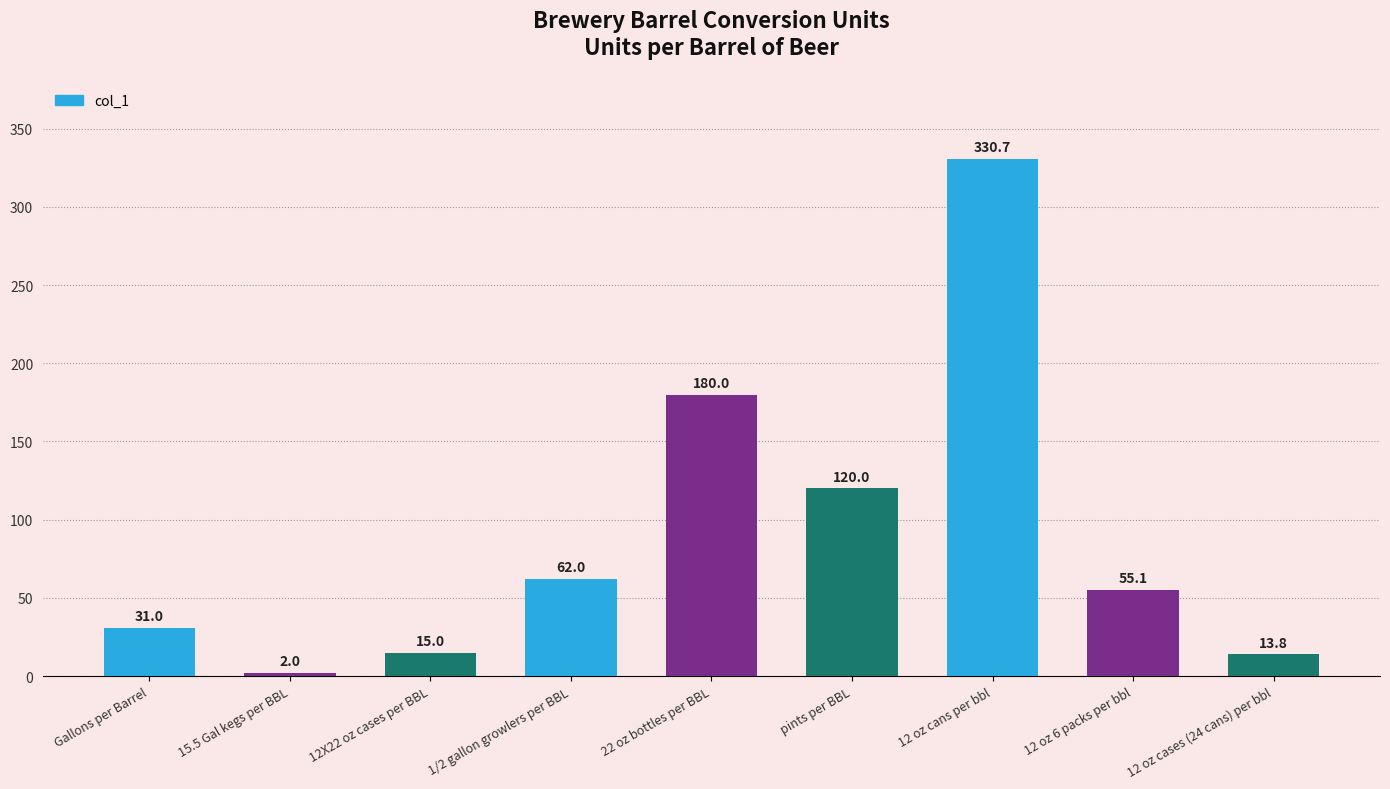

Approximately how many times larger is the value at Gallons per Barrel compared to 12 oz 6 packs per bbl?

0.6